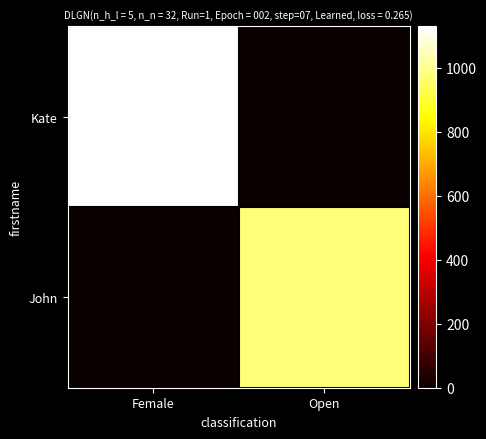

How many distinct data groups are displayed?

2